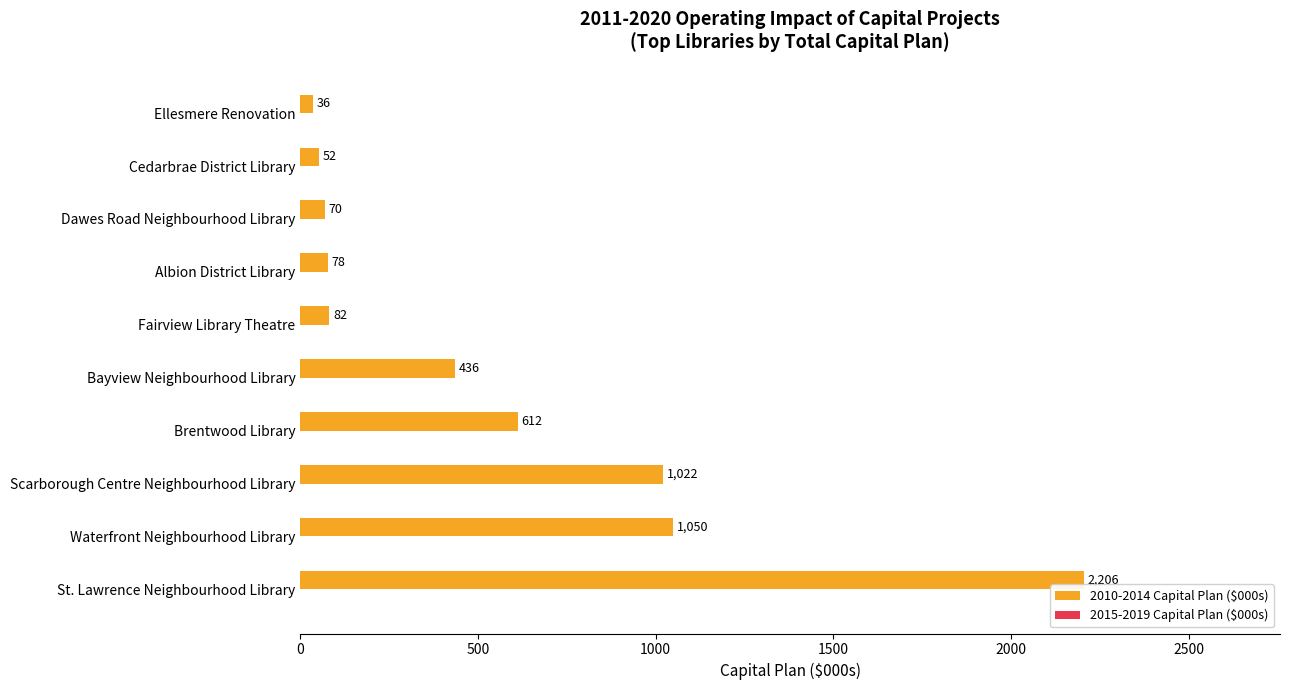

The value at Waterfront Neighbourhood Library is 1505. True or false?

False